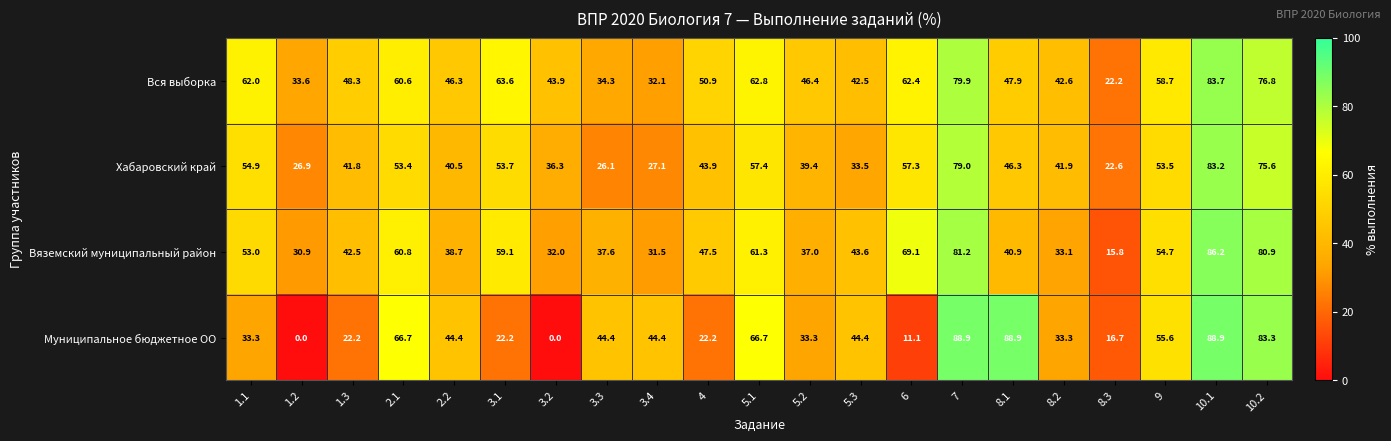

What is the maximum value shown in the chart?

88.9